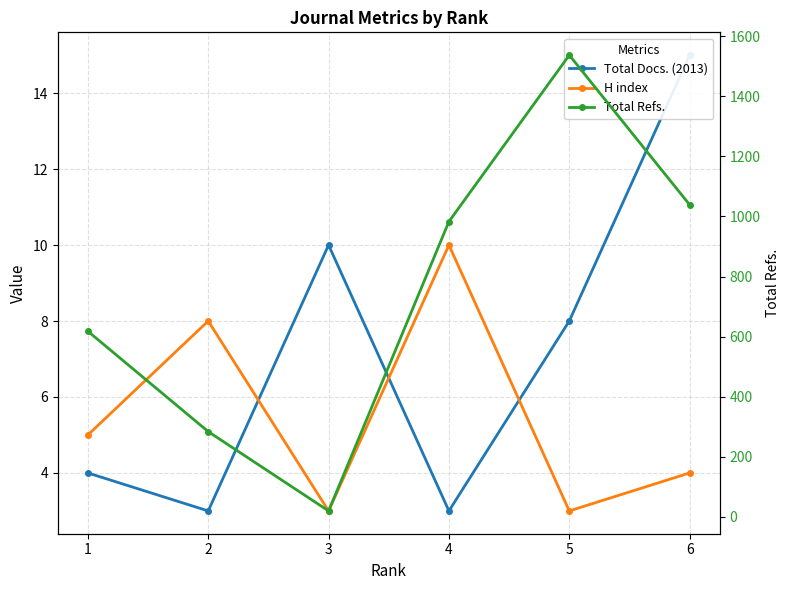

At which category does H index reach its first local peak?

2